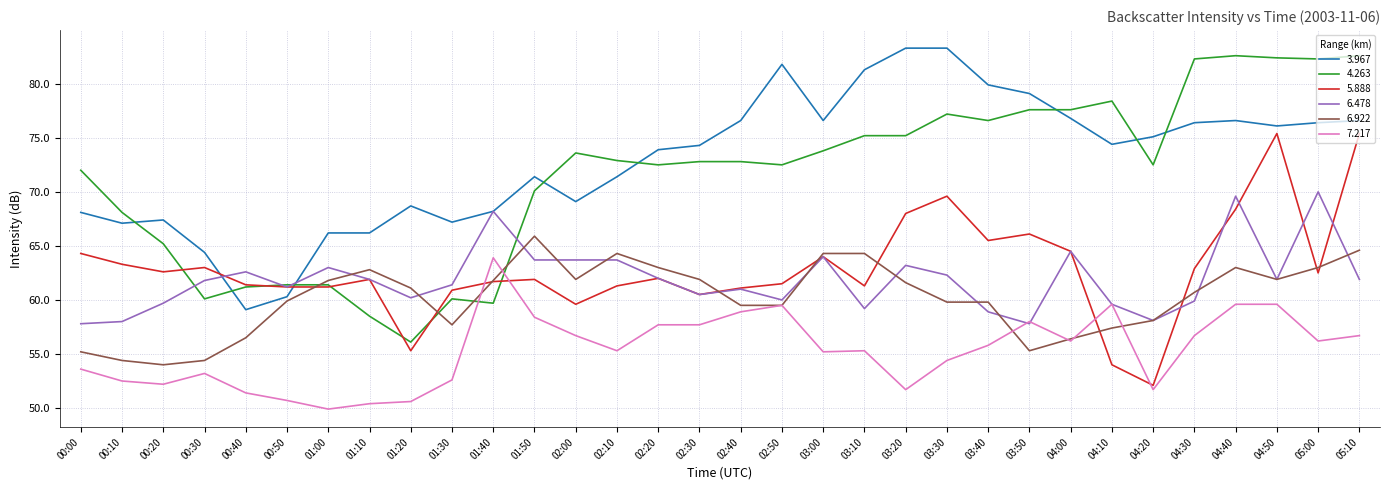

True or false: 3.967 and 7.217 intersect in this chart.

False